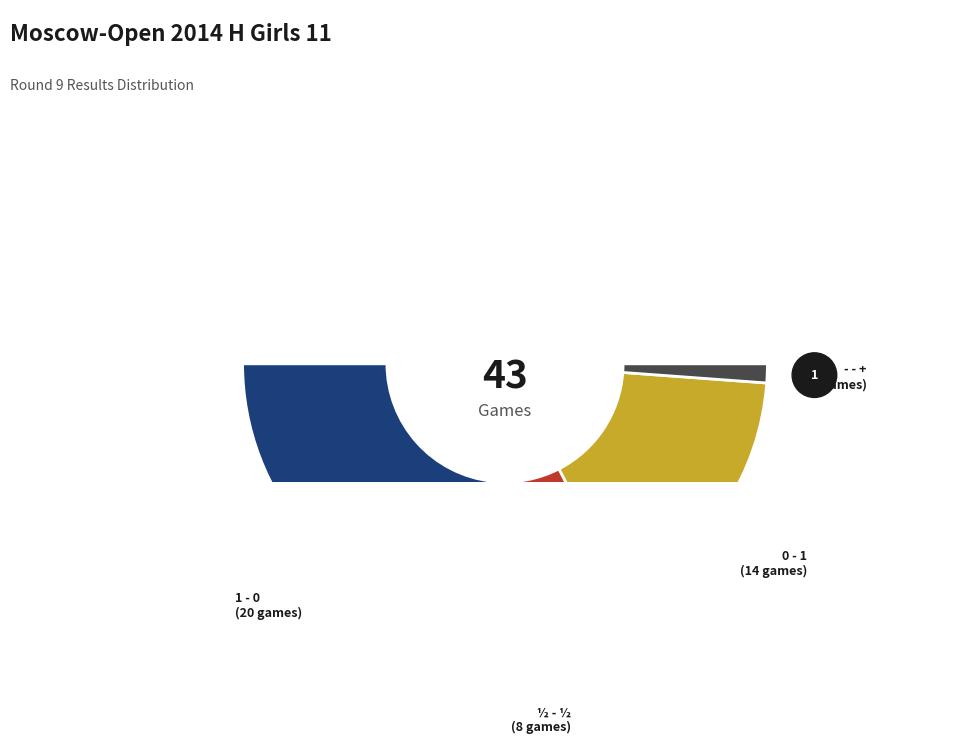

True or false: - - + accounts for 9% of the total.

False